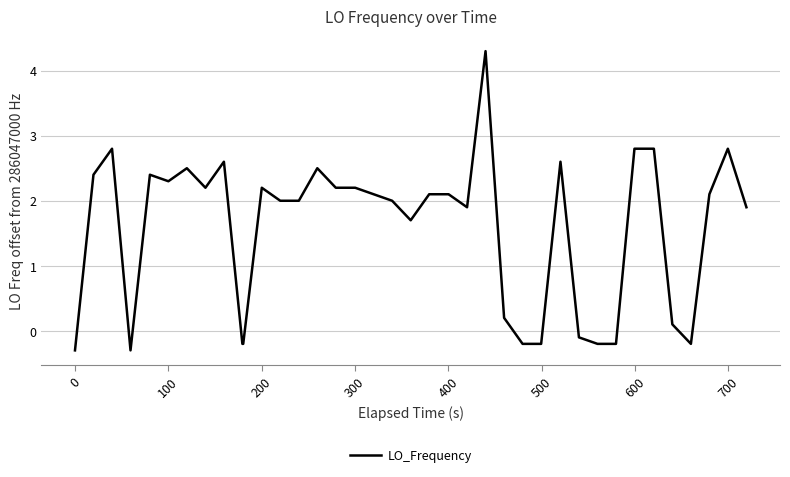

What is the greatest value displayed?

4.3